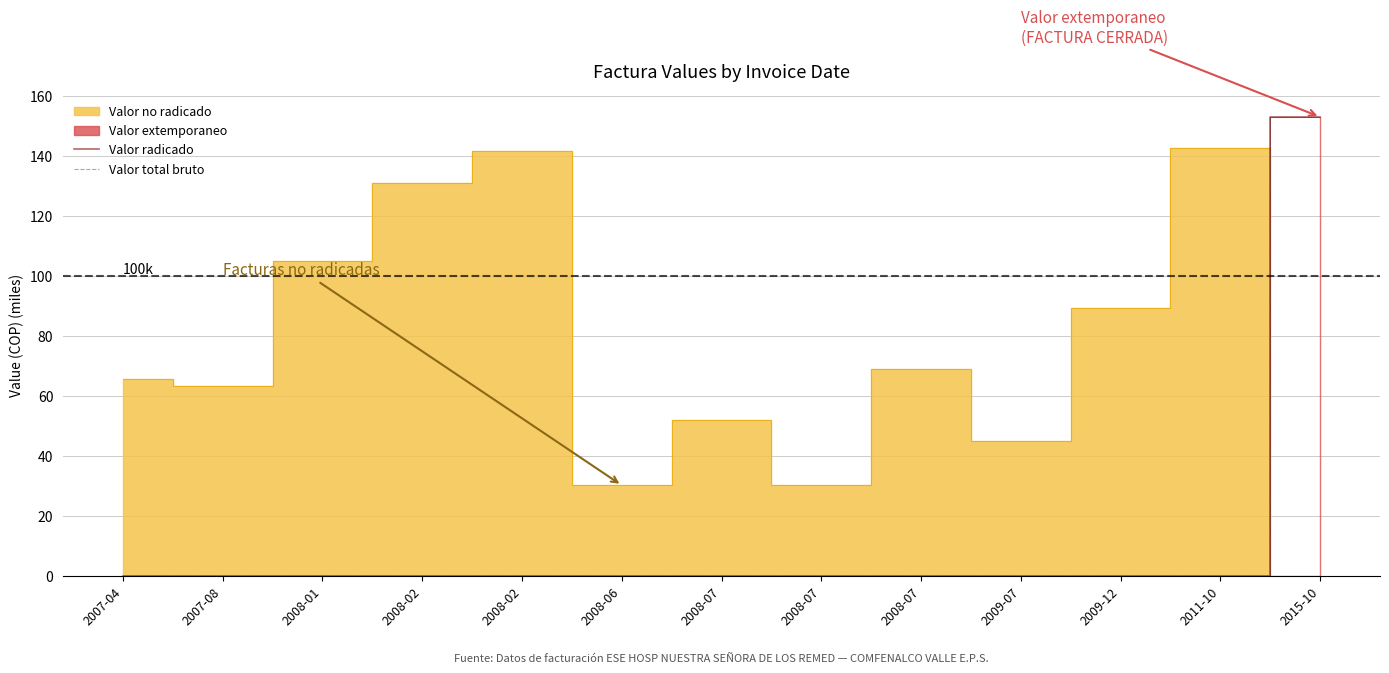

True or false: Valor total bruto and Valor radicado intersect in this chart.

False